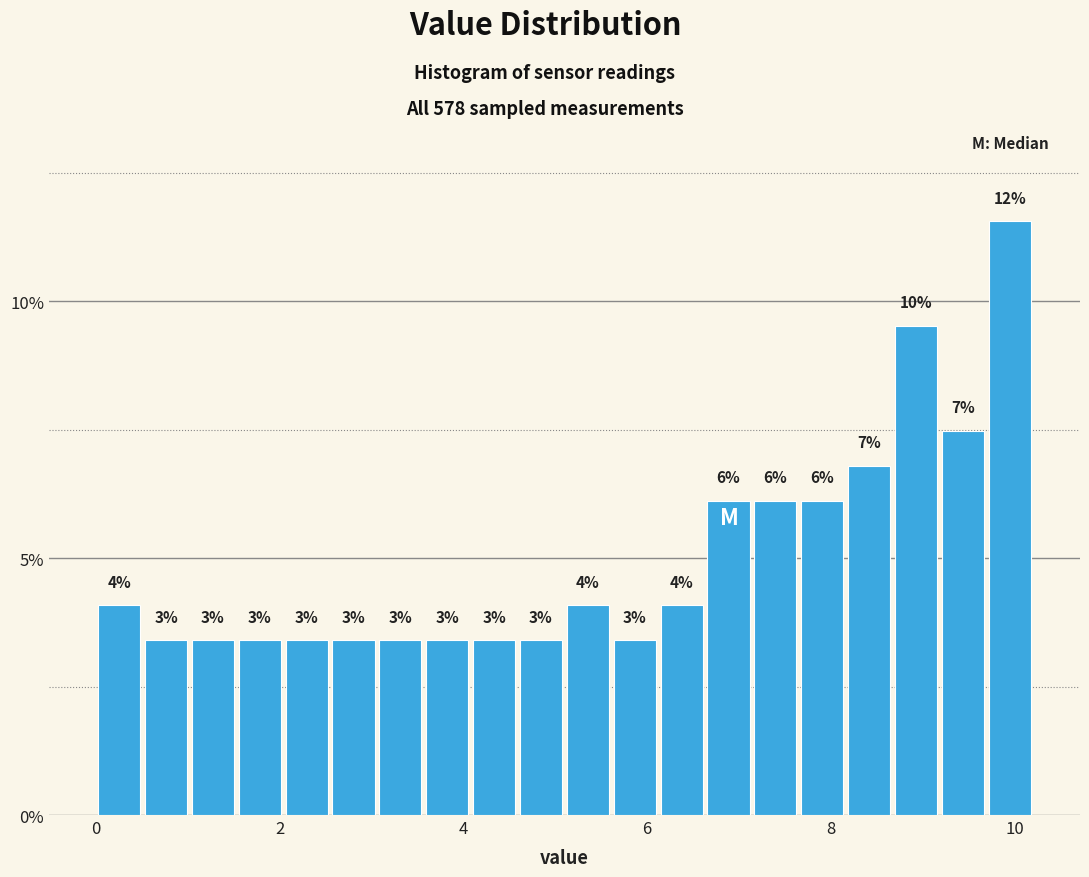

Around what value on the x-axis is the tallest bar? Give the approximate position of its centre, as read against the axis.

10.0